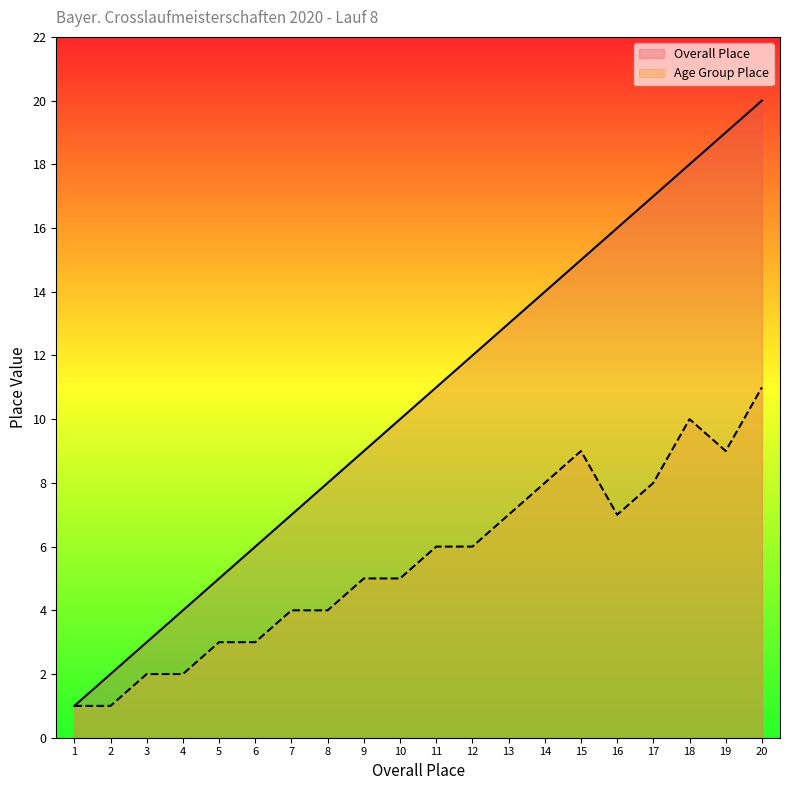

Count the number of categories in the chart.

20